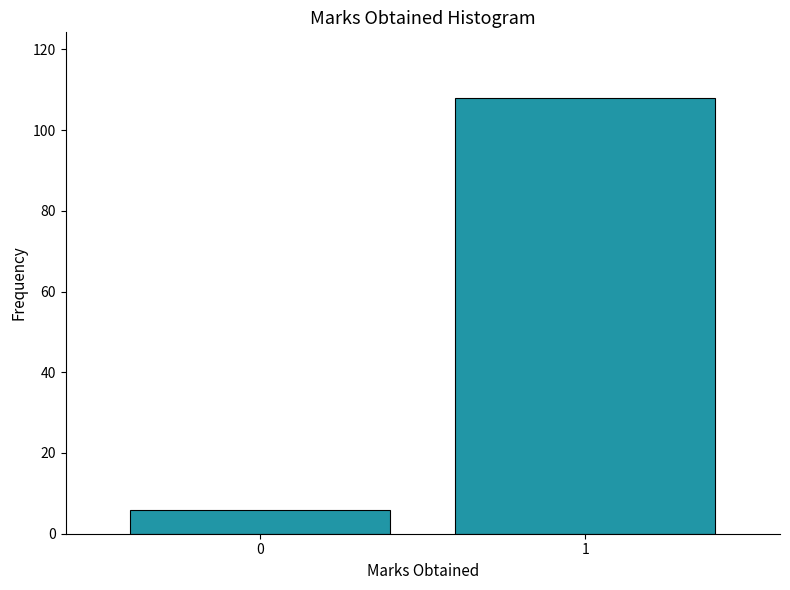

Reading right to left, extract all data points from this chart.

108	6